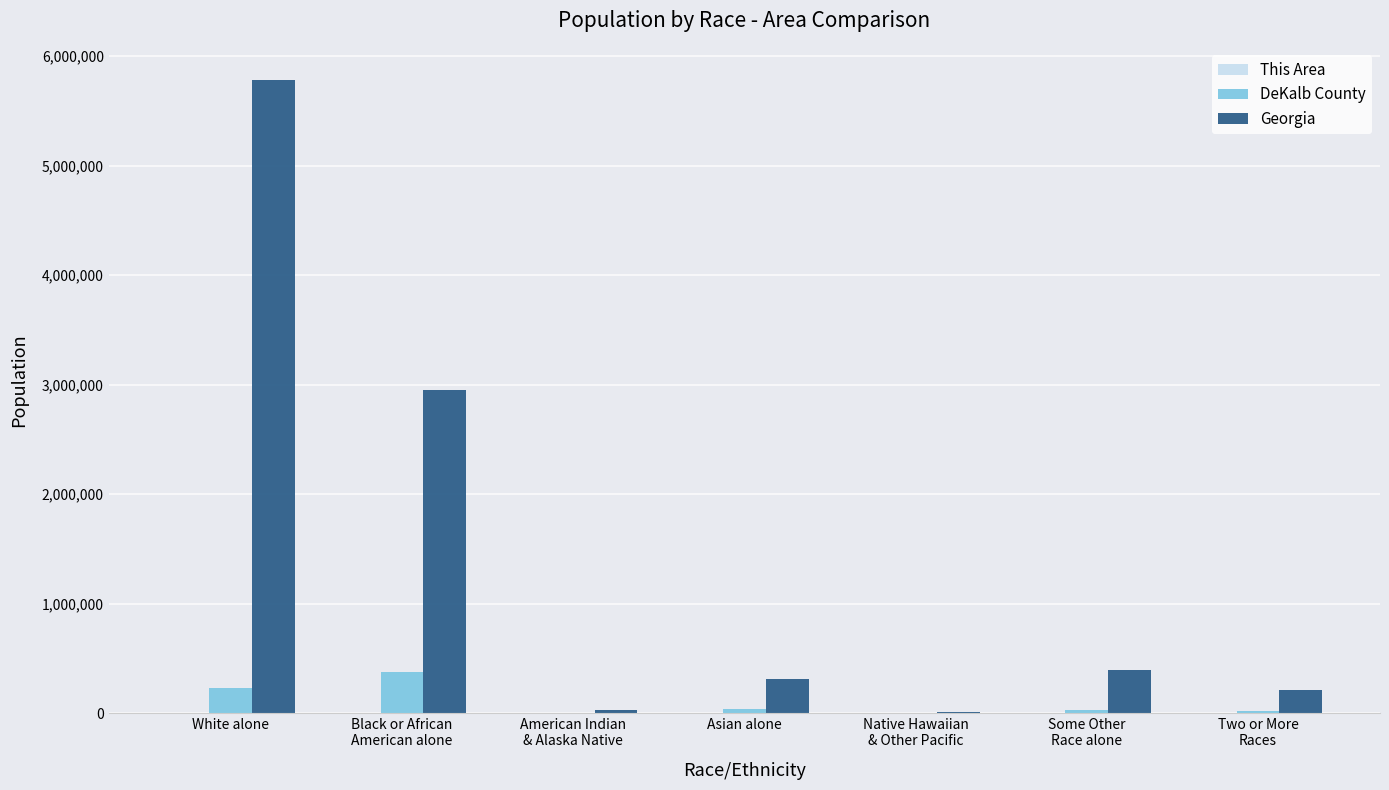

Which series has the largest total across all categories?

Georgia